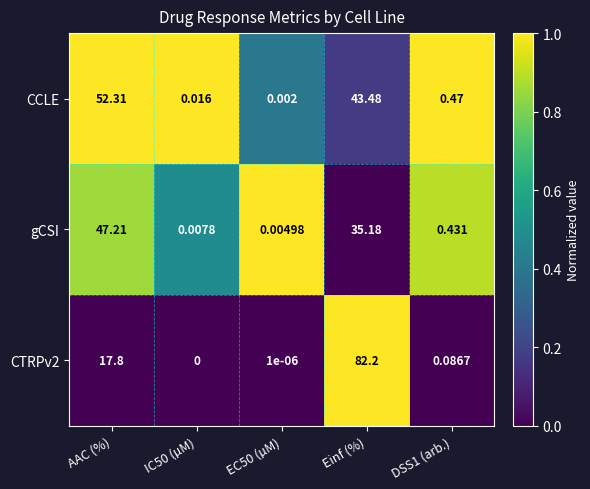

Is the value of CTRPv2 at EC50 (µM) greater than the value of CCLE at EC50 (µM)?

No